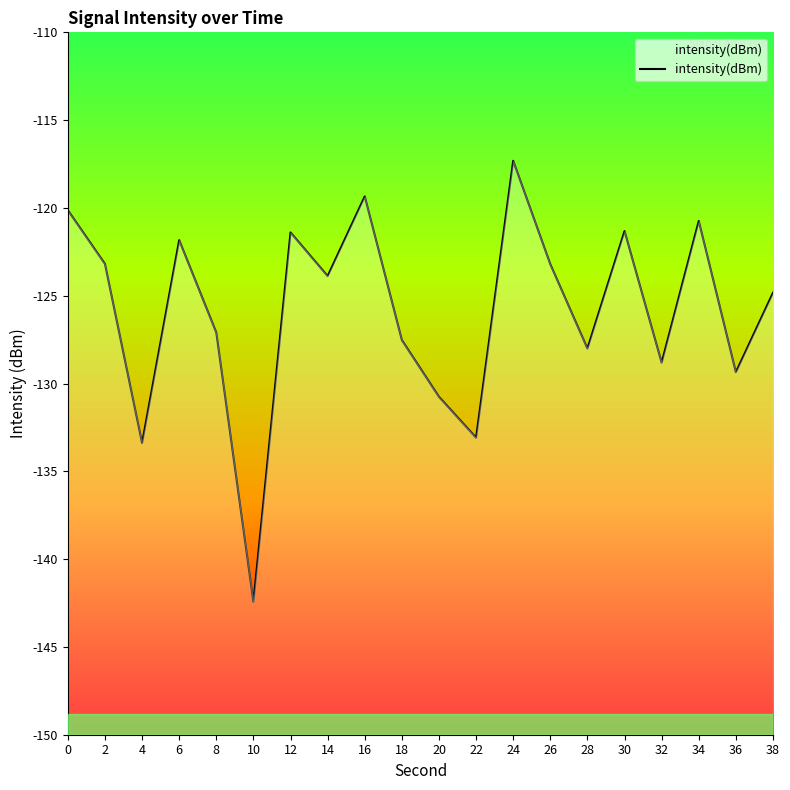

Which category has the lowest value across all series?

10